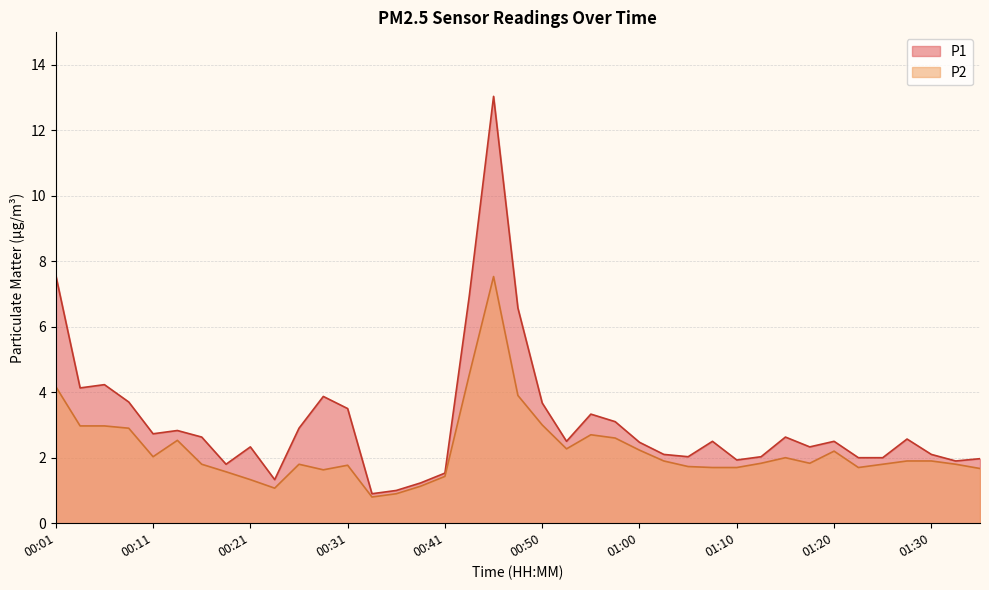

True or false: P1 has a value of 3.9 at 00:28.

True